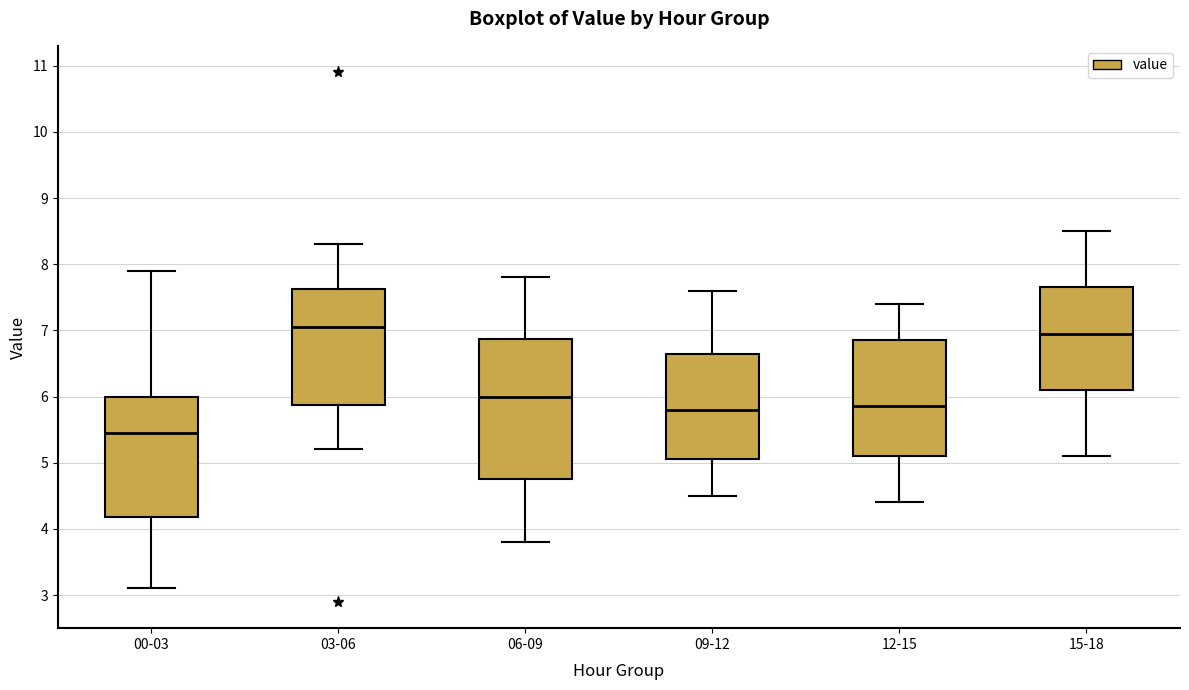

Which box's median line is the highest?

03-06